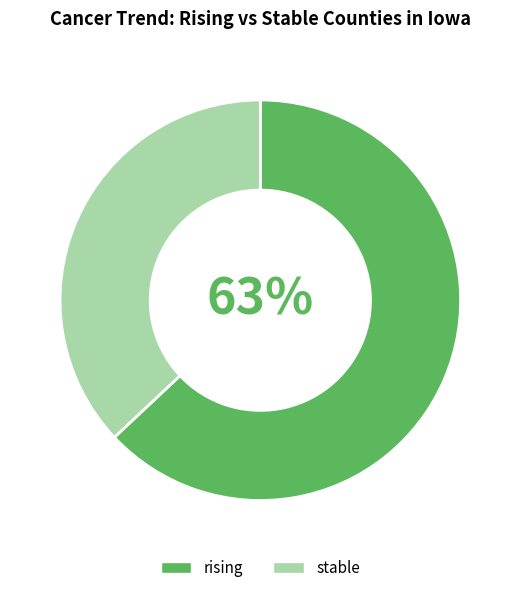

To the nearest percent, what portion does rising represent?

63%